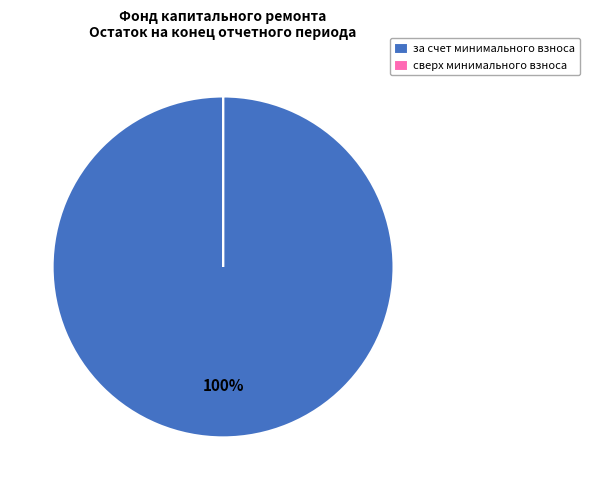

The за счет минимального взноса slice represents 100% of the pie. True or false?

True